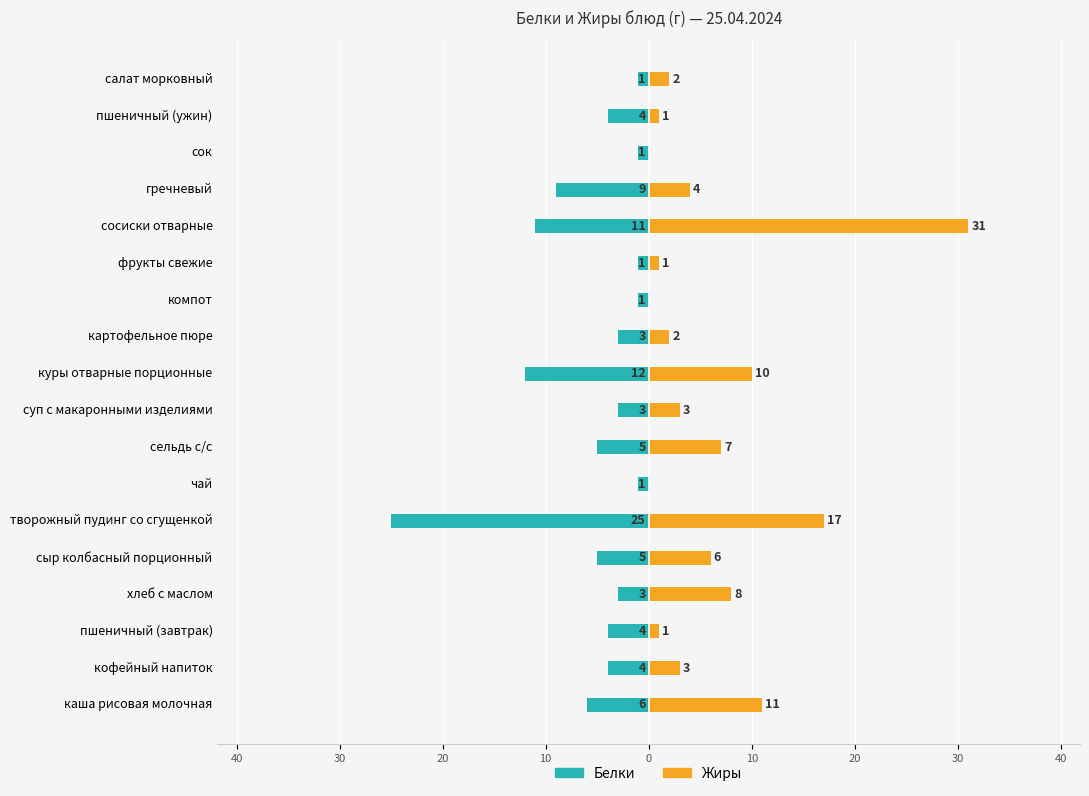

Between кофейный напиток and фрукты свежие, which series saw the biggest shift?

Белки